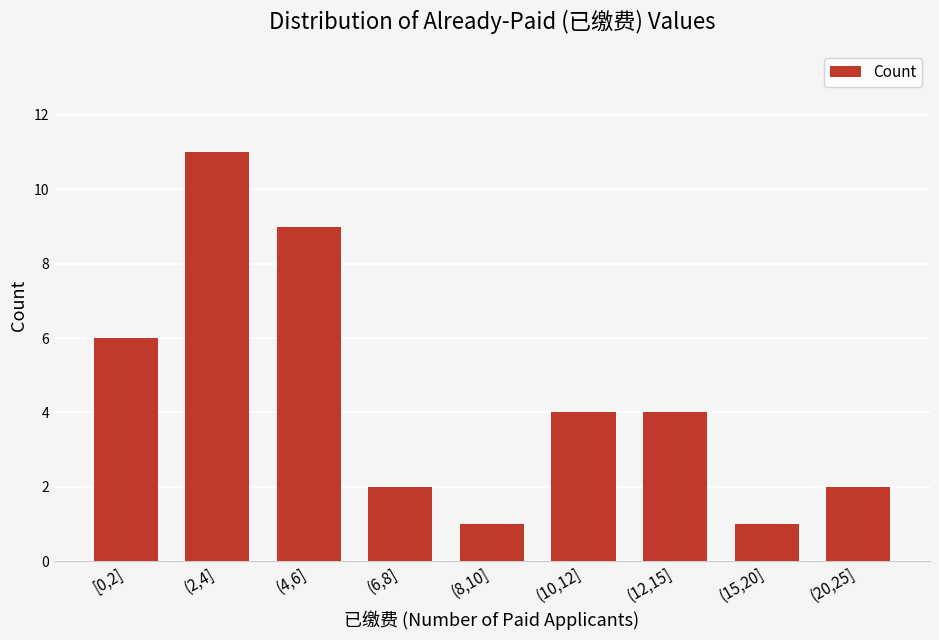

Reading left to right, list all the values displayed in this chart.

6	11	9	2	1	4	4	1	2